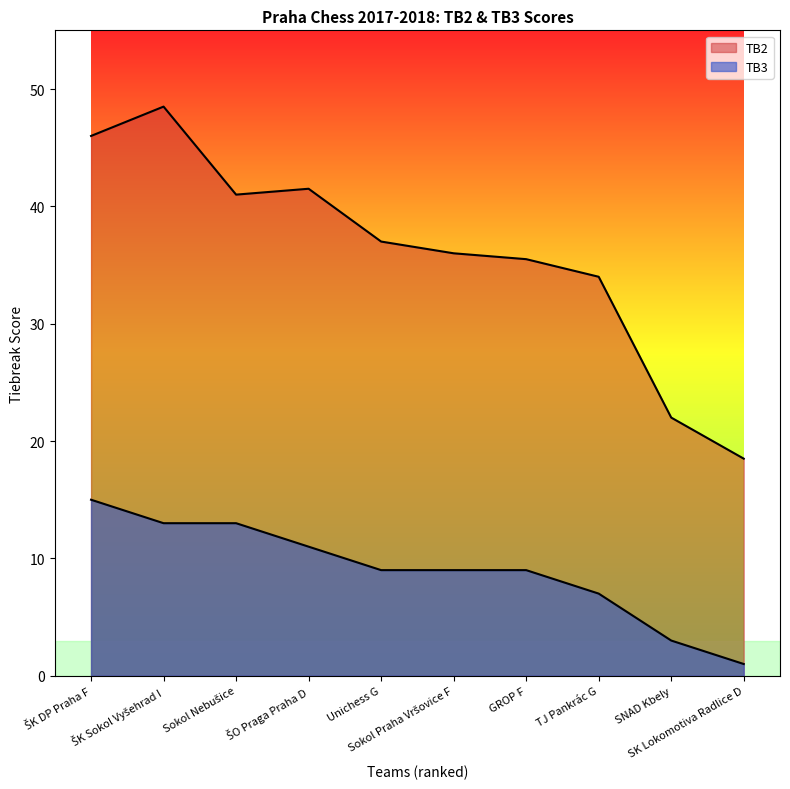

At which label is TB3 closest to 8?

Unichess G